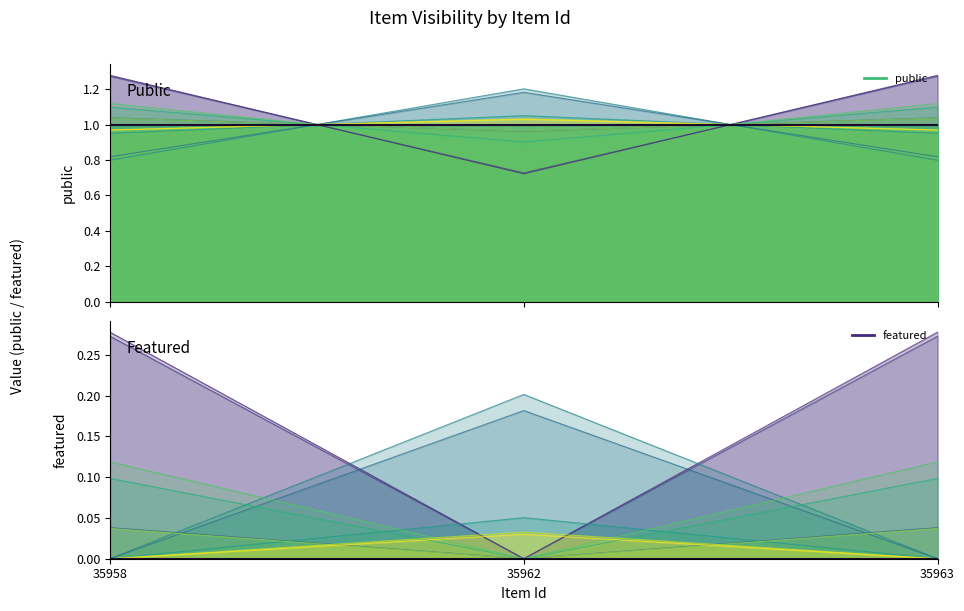

At which label does featured reach its peak?

35958